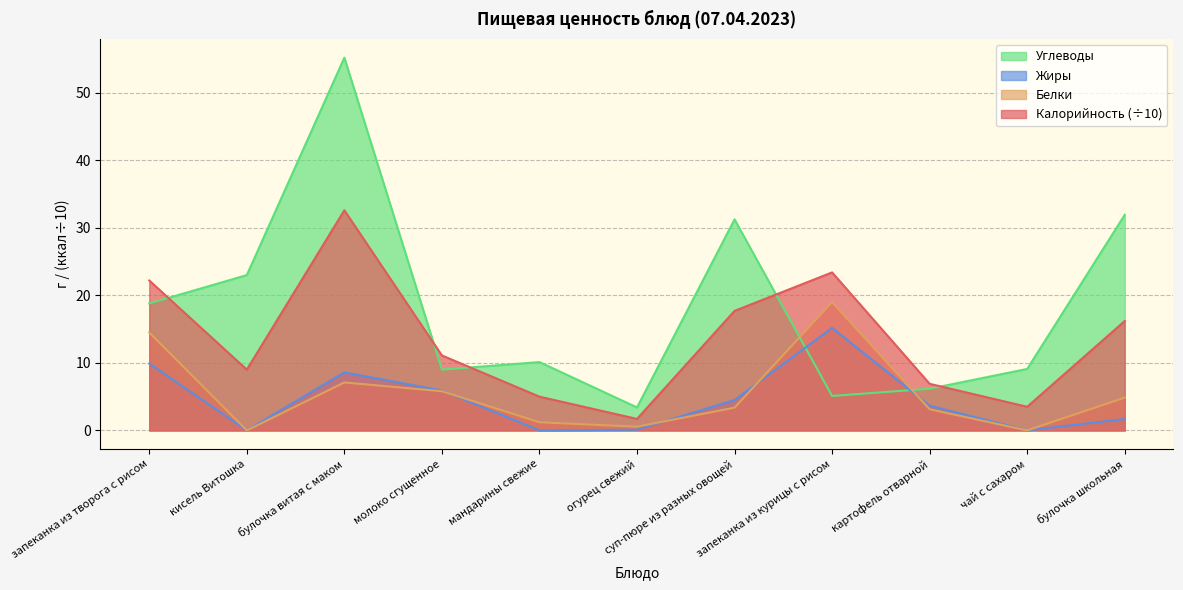

Where does the Белки series first go above 3?

запеканка из творога с рисом